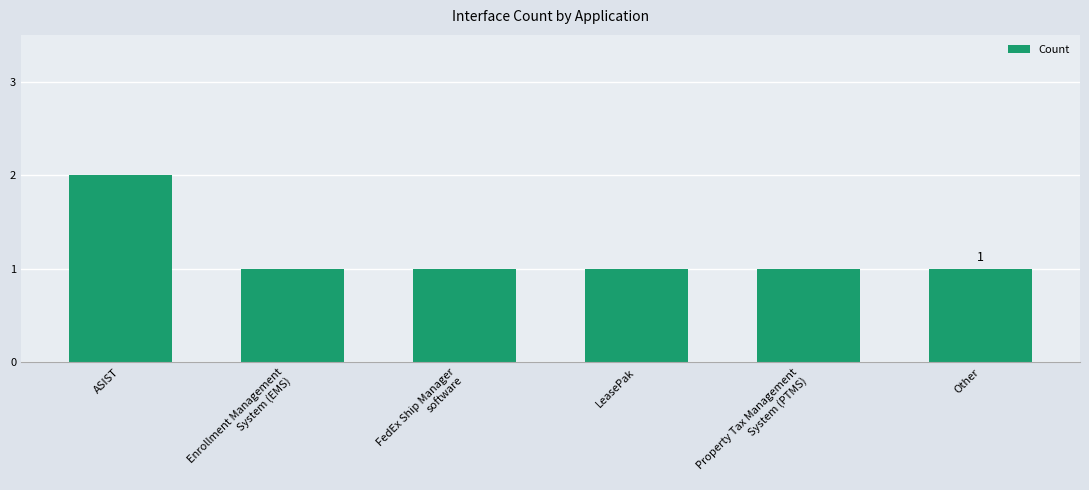

What is the sum of all values?

7